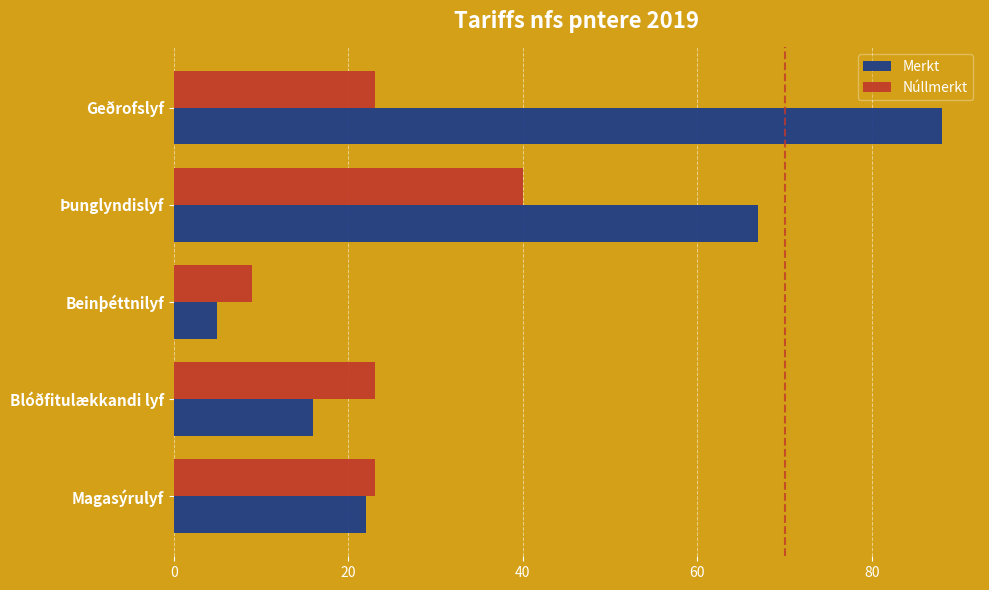

The value of Merkt at Beinþéttnilyf is 5. True or false?

True